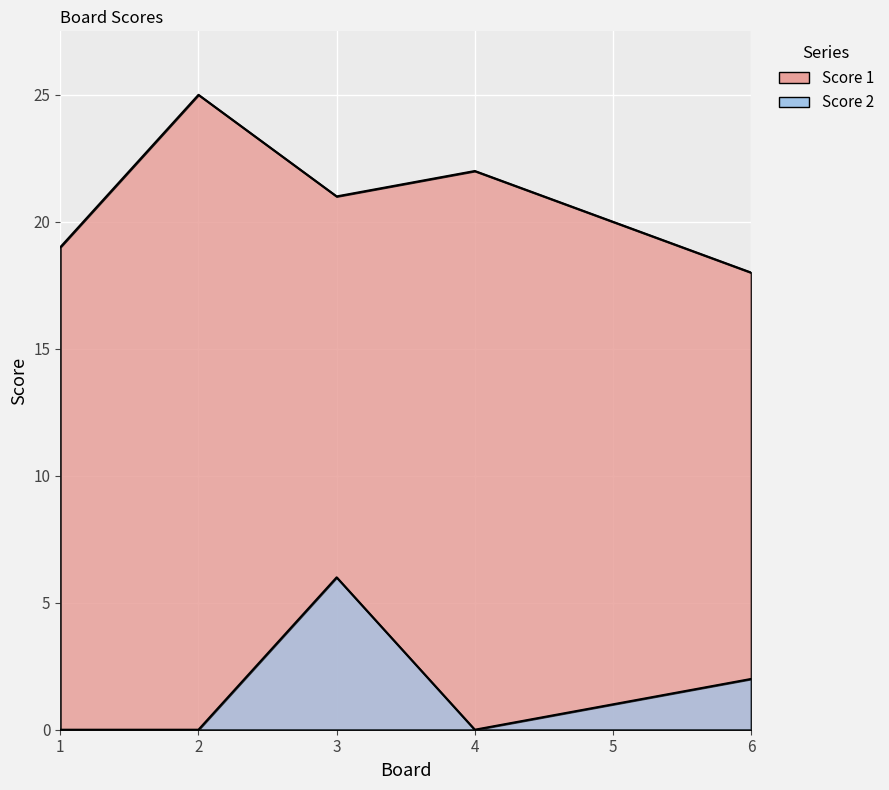

Which series has the largest total across all categories?

Score 1